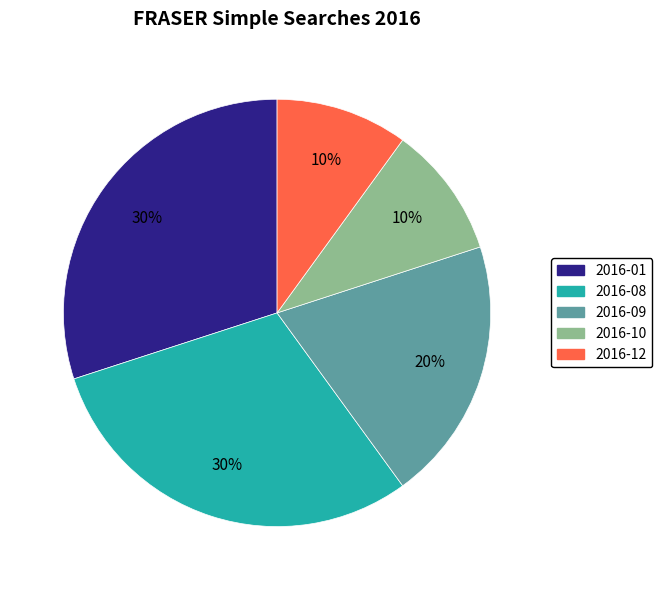

To the nearest percent, what is the average slice percentage?

20%